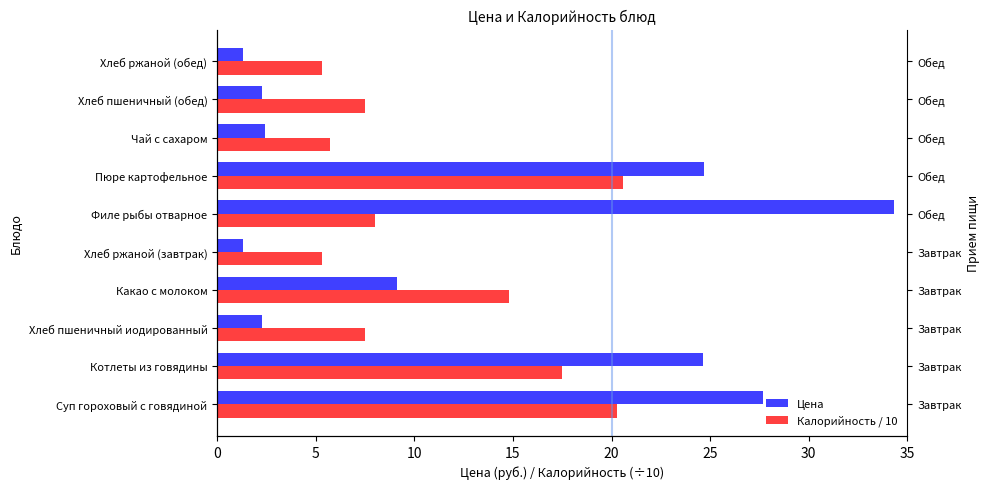

Reading left to right, list all the values displayed in this chart.

Цена: 27.7	24.6	2.3	9.1	1.3	34.3	24.7	2.4	2.3	1.3
Калорийность / 10: 20.3	17.5	7.5	14.8	5.3	8.0	20.6	5.7	7.5	5.3